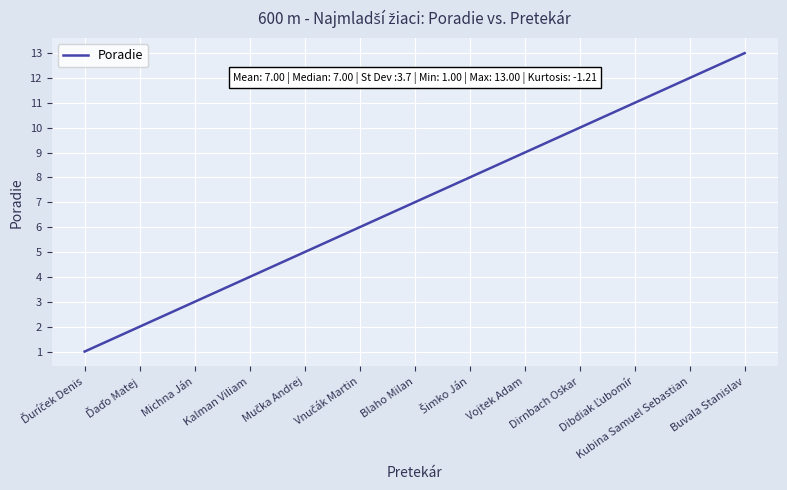

What is the difference between the maximum and minimum values?

12